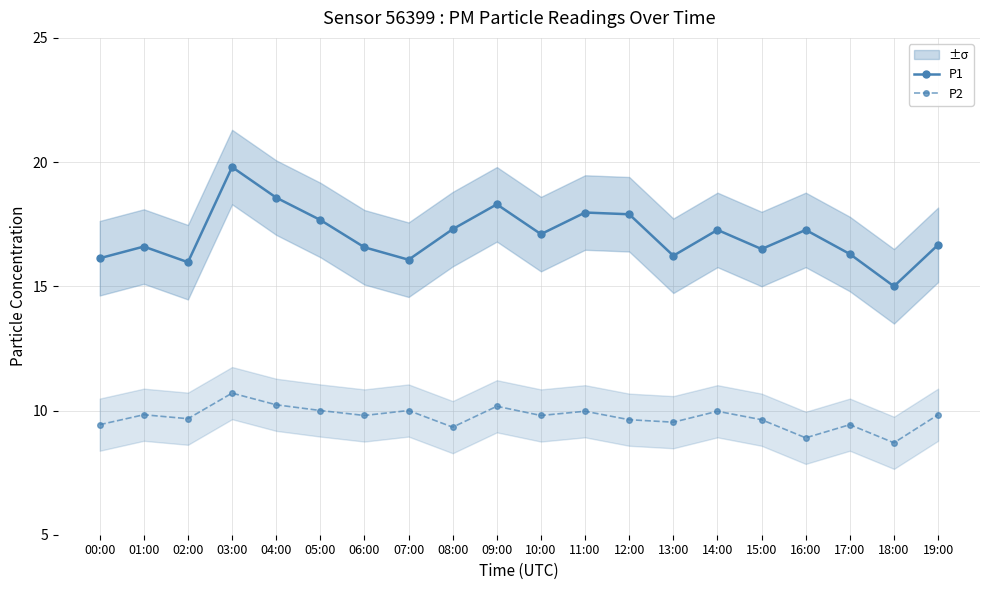

True or false: P2 has more than 2 points higher than both neighbors.

True